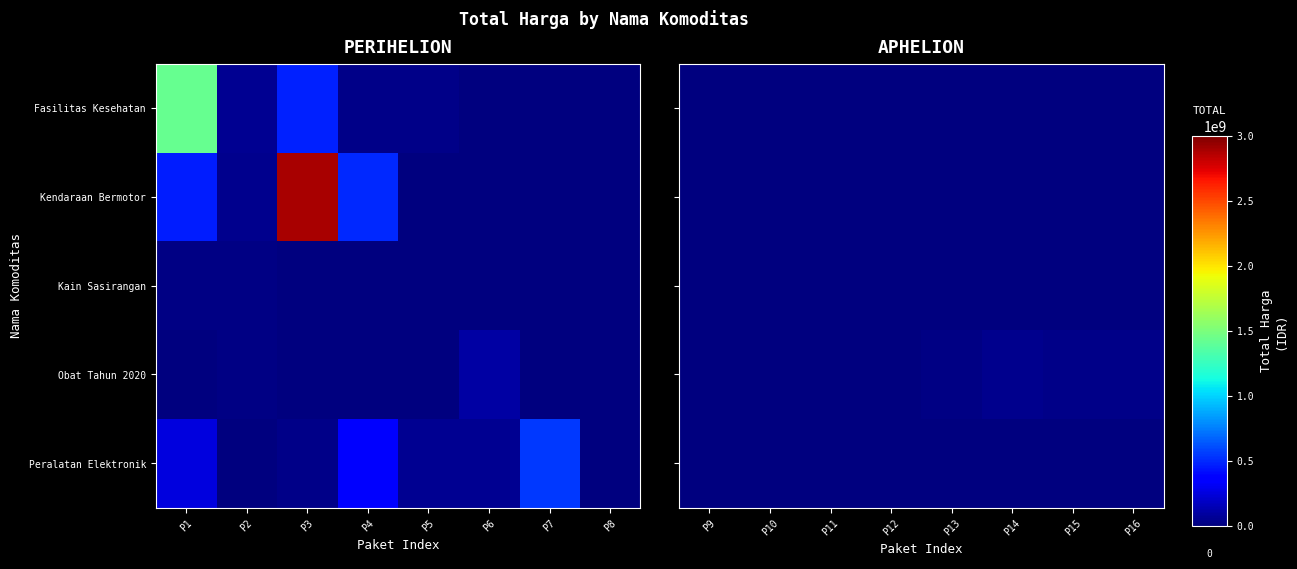

What is the total value across all series at P13?

12453900